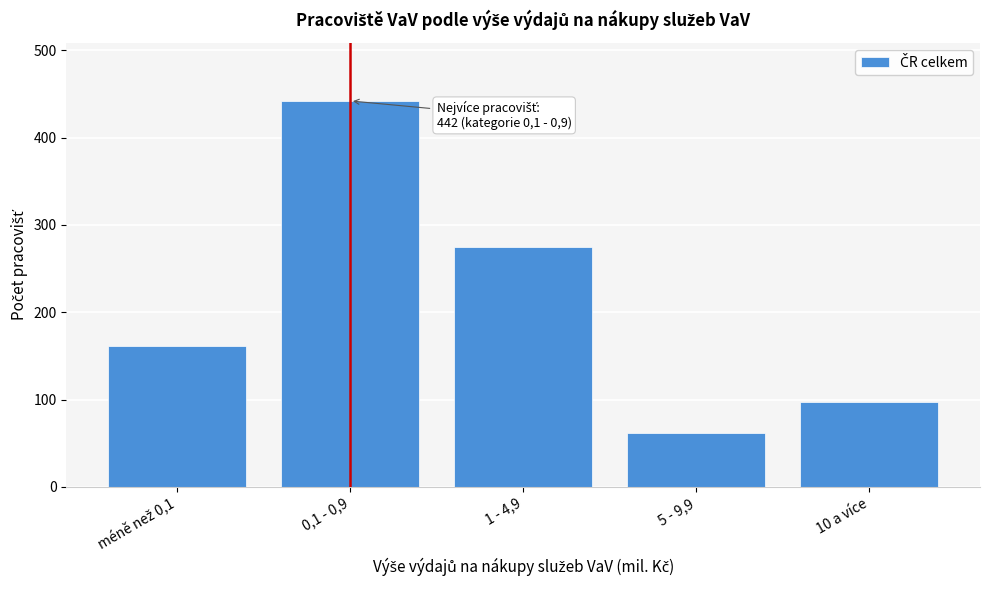

Reading left to right, transcribe all the data shown in this chart.

161	442	275	62	97